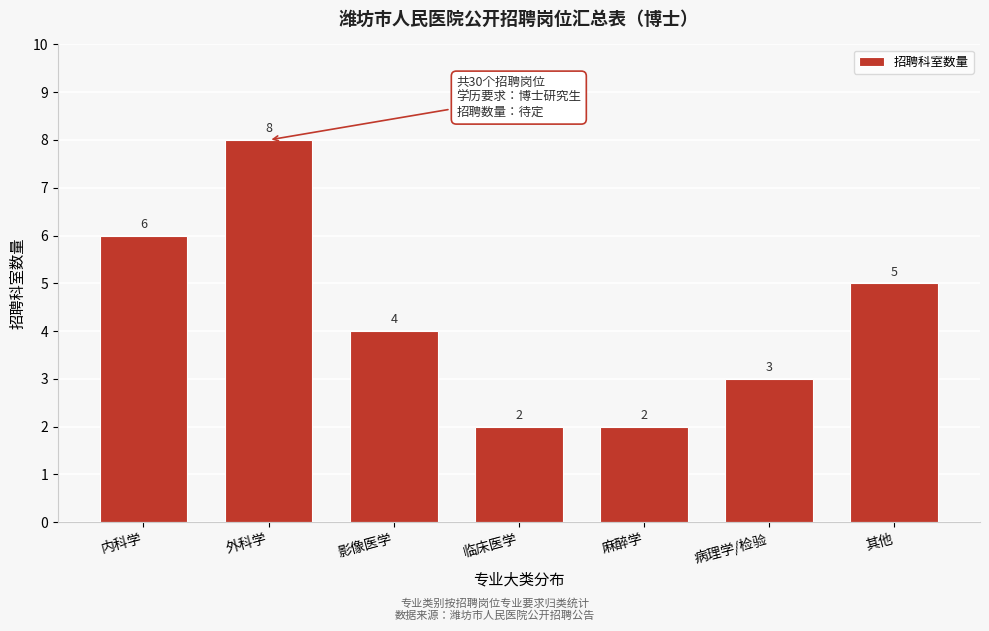

Reading left to right, transcribe all the data shown in this chart.

6	8	4	2	2	3	5